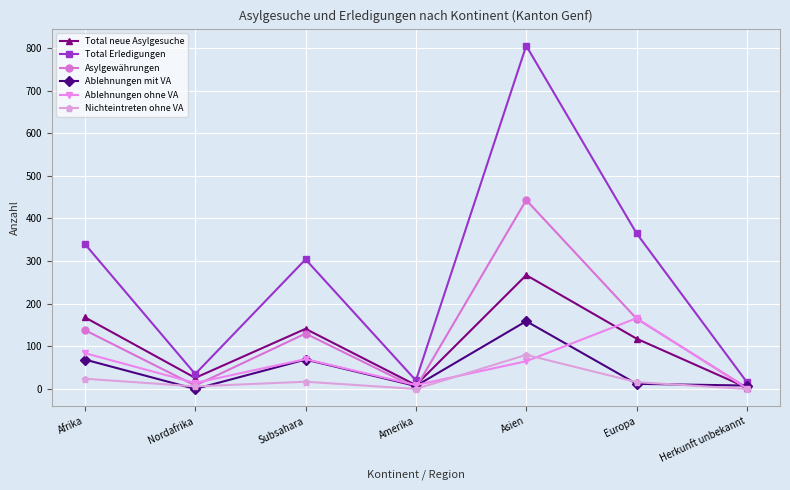

The value of Asylgewährungen at Herkunft unbekannt is 3. True or false?

True